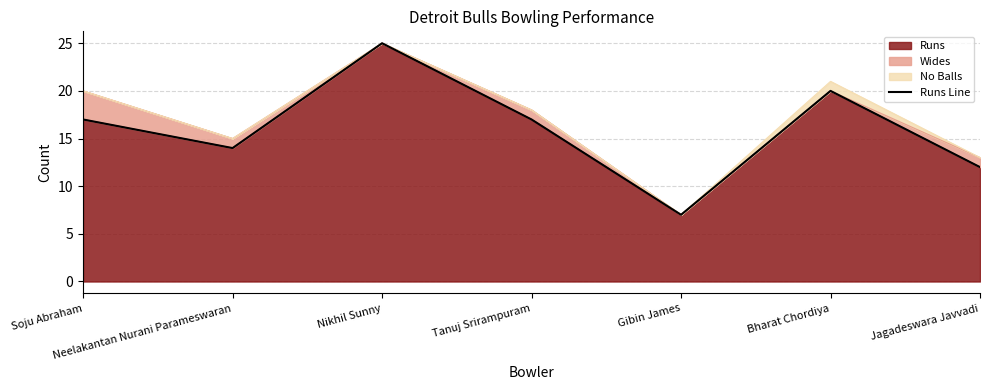

Where is the first local minimum?

Neelakantan Nurani Parameswaran